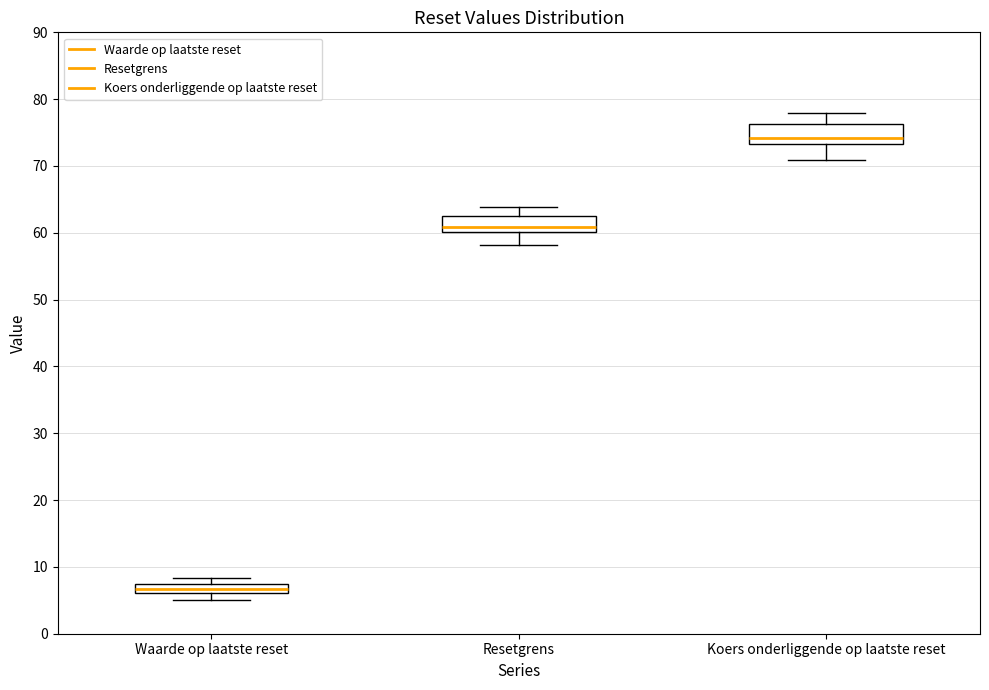

Where does the lower whisker of the box for Resetgrens end on the y-axis? The values are not printed on the chart, so give them approximately, as read against the axis.

58